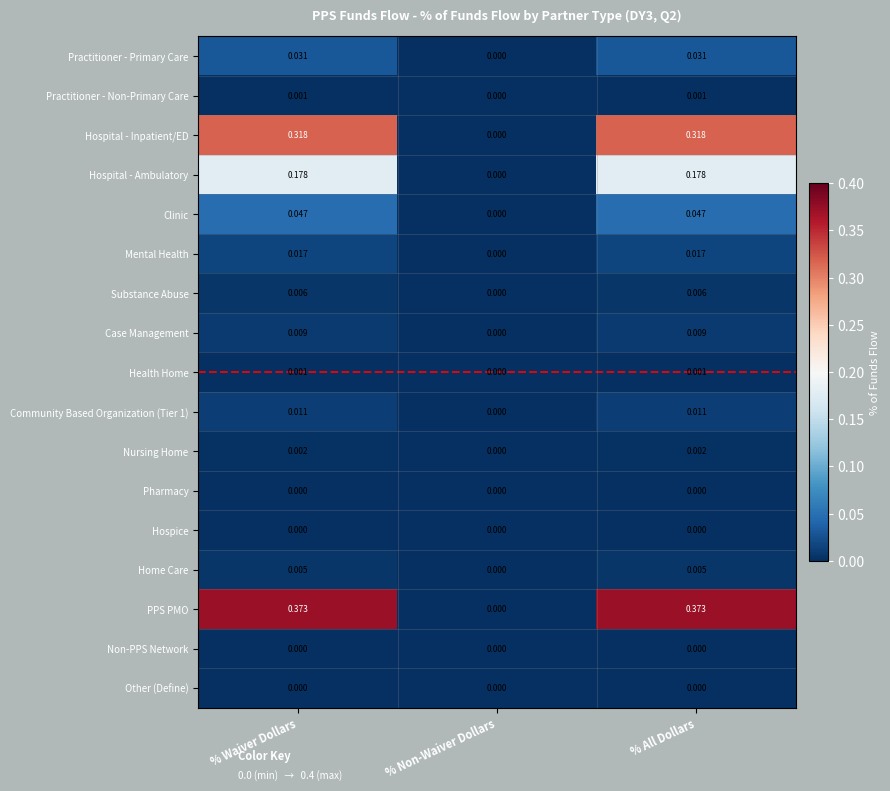

Which series has the largest total across all categories?

PPS PMO